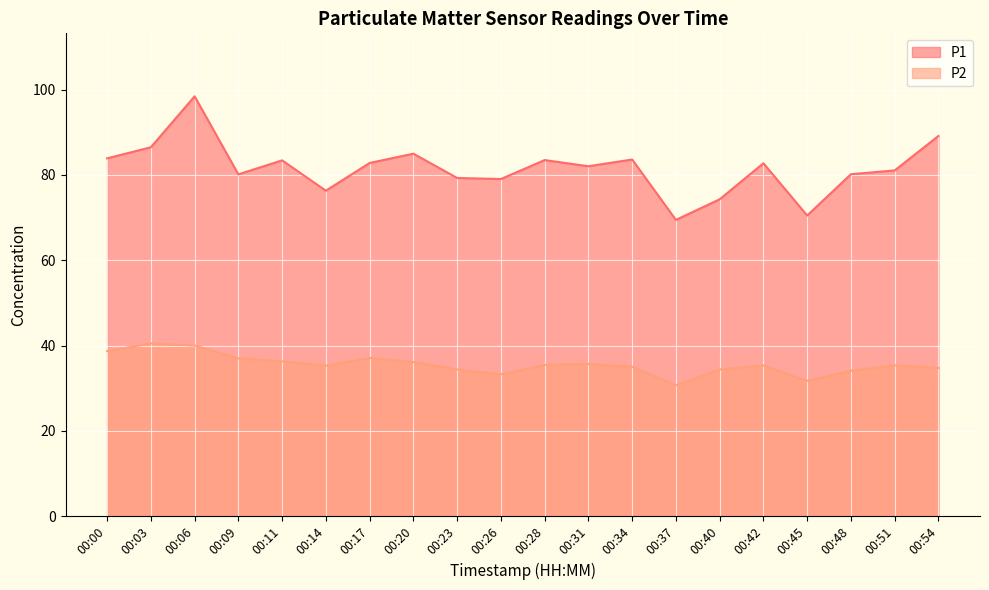

What is the value of the P2 point at the 6th from the left?

35.3